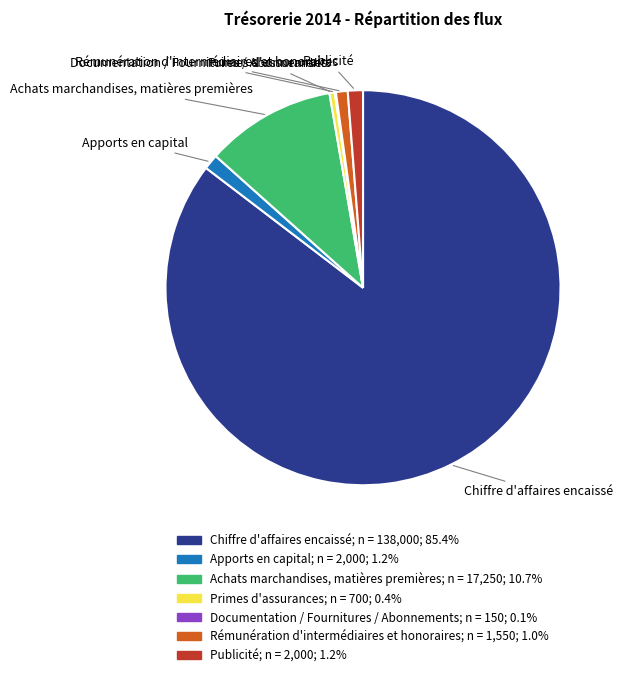

Is there a majority slice in this chart?

Yes